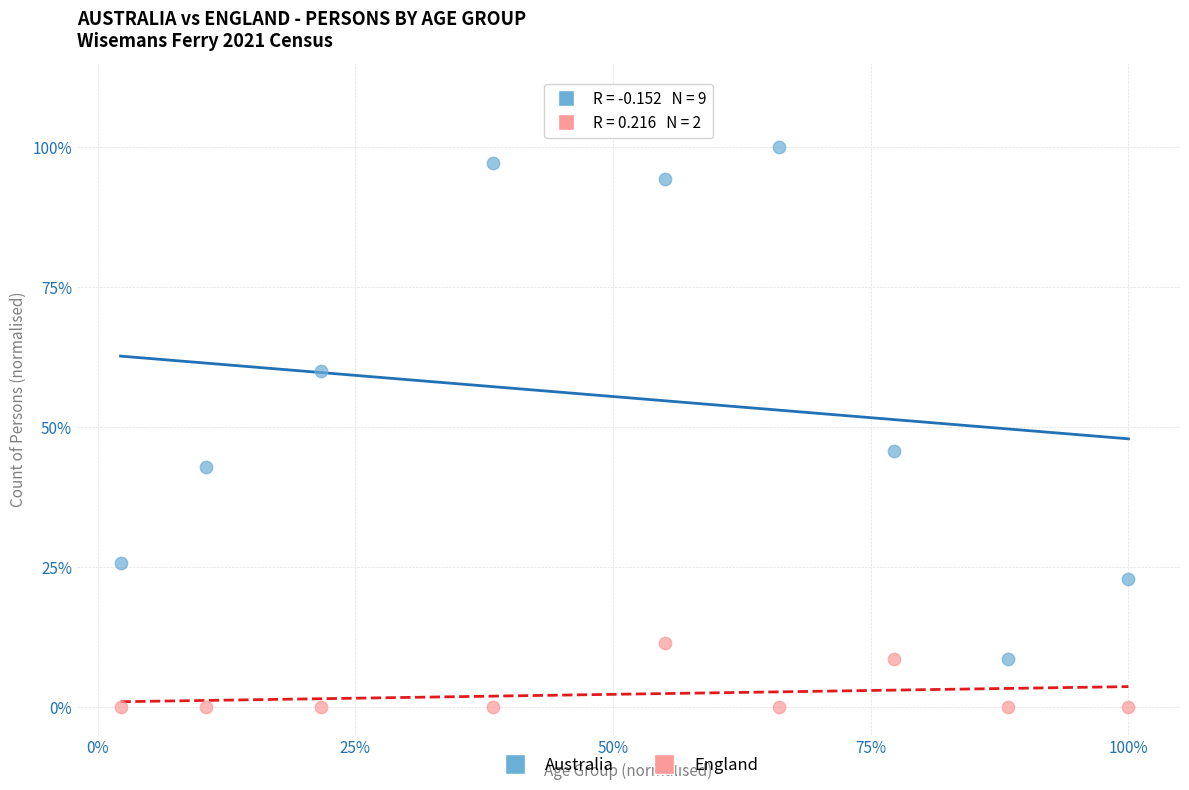

Which series reaches the minimum Y coordinate?

England